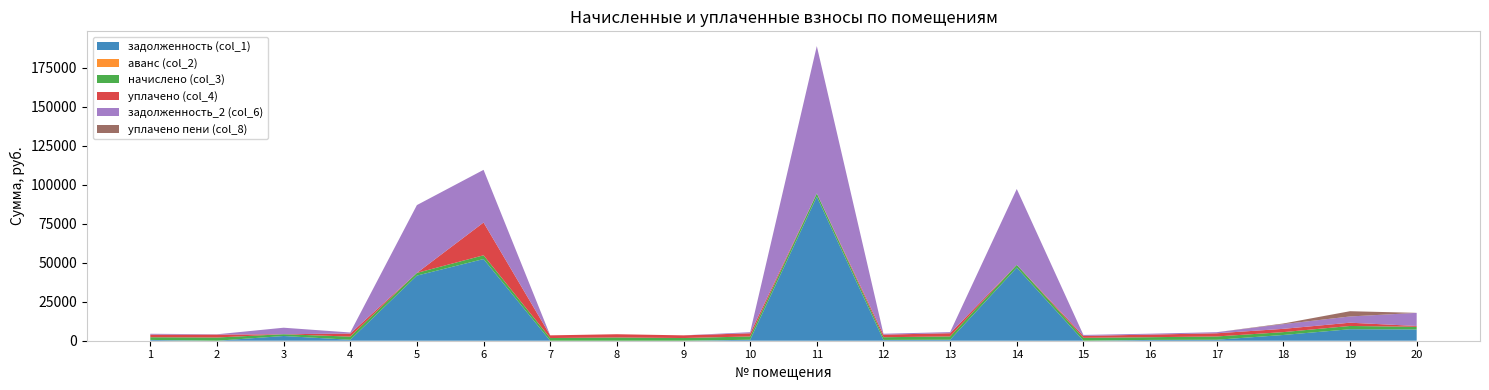

Reading left to right, what are all the values shown in this chart?

задолженность (col_1): 515.8	0.0	3030.5	610.6	41750.6	52351.8	0.0	0.0	0.0	633.0	92312.6	518.1	639.2	46877.2	0.0	521.2	633.0	3684.5	7370.1	7214.7
аванс (col_2): 0.0	0.1	0.0	0.0	0.0	0.0	0.0	0.0	0.0	0.0	0.0	0.0	0.0	0.0	0.0	0.0	0.0	0.0	0.0	0.0
начислено (col_3): 1712.0	2060.0	1137.9	2026.7	1719.7	2413.1	1722.2	2080.5	1722.2	2100.9	2121.4	1719.7	2121.4	1755.5	1852.7	1729.9	2100.9	1837.3	2090.7	1717.1
уплачено (col_4): 1657.1	1862.0	0.0	1961.8	0.0	21000.0	1722.2	2080.5	1722.2	2033.6	0.0	1664.5	2053.4	0.0	1235.1	1674.5	2033.6	2100.0	2090.7	520.3
задолженность_2 (col_6): 570.7	198.0	4168.4	675.6	43470.2	33764.9	0.0	0.0	0.0	700.3	94434.1	573.2	707.1	48632.6	617.6	576.6	700.3	3021.8	4000.0	8411.5
уплачено пени (col_8): 0.0	0.0	0.0	0.0	0.0	0.0	0.0	0.0	0.0	0.0	0.0	0.0	0.0	0.0	0.0	0.0	0.0	400.0	3370.1	0.0